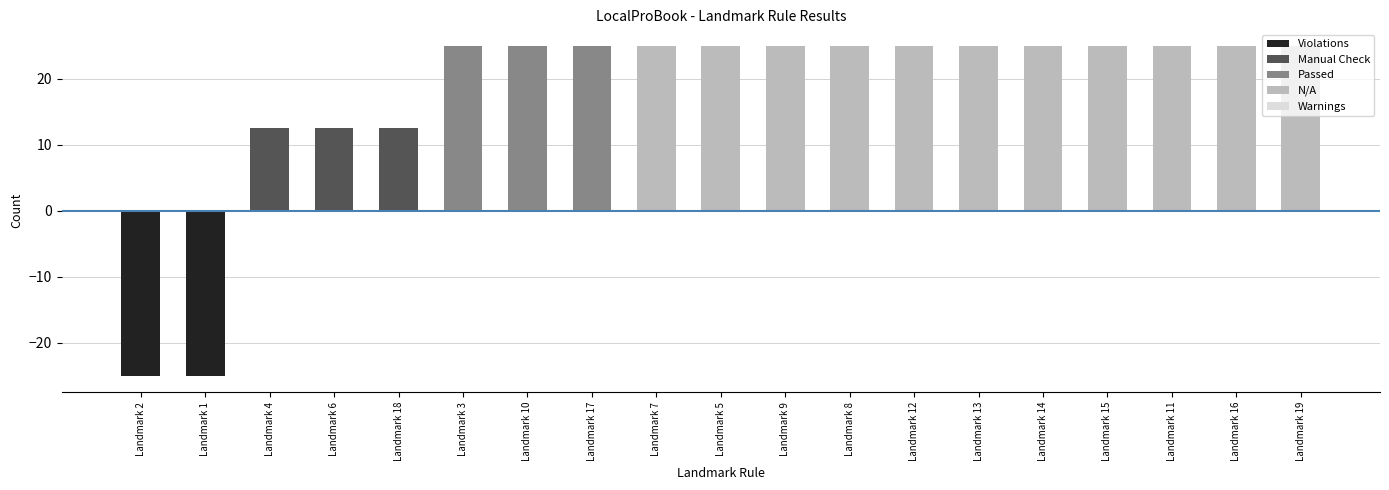

The Manual Check series shows -4.4 at Landmark 15. True or false?

False